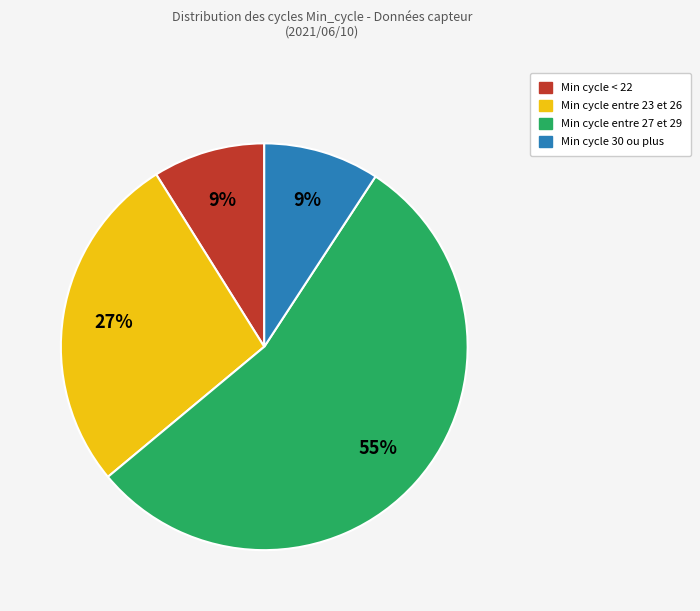

Is there any slice that represents more than half of the pie?

Yes